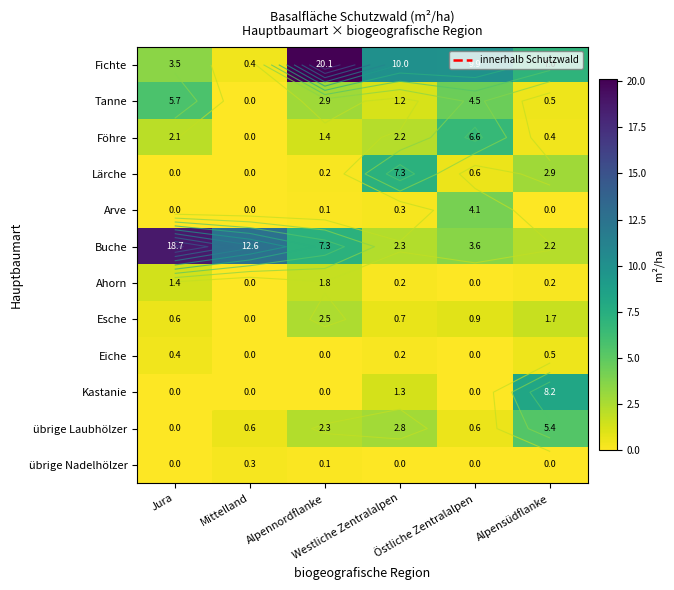

List the series in order of their peak value, highest first.

Fichte, Buche, Kastanie, Lärche, Föhre, Tanne, übrige Laubhölzer, Arve, Esche, Ahorn, Eiche, übrige Nadelhölzer